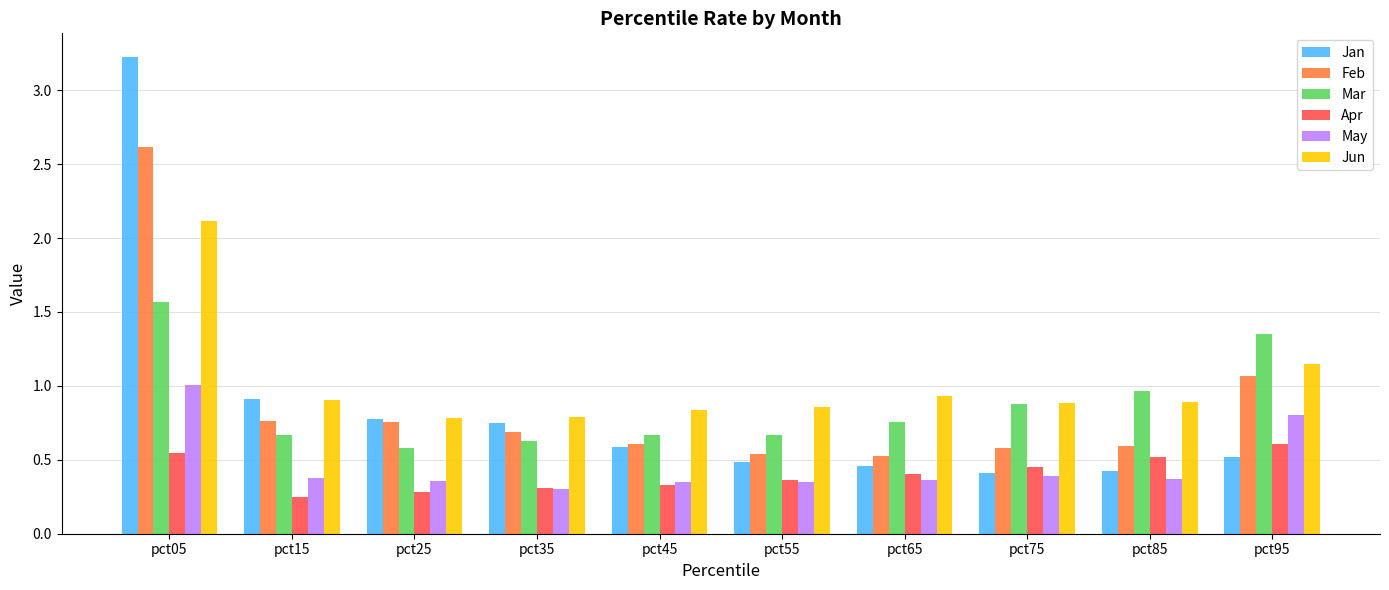

Is it true that Jan equals 0.4 at pct75?

True